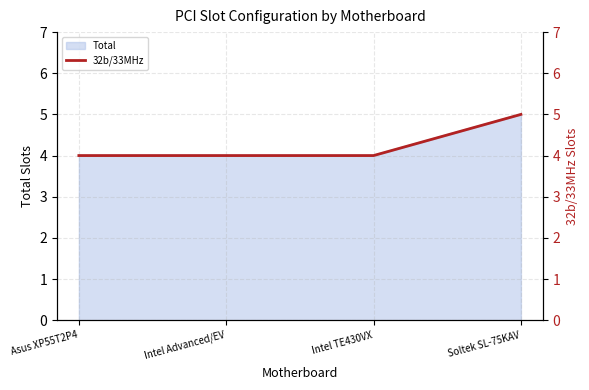

What is the ratio of the value at Asus XP55T2P4 to the value at Intel Advanced/EV?

1.0